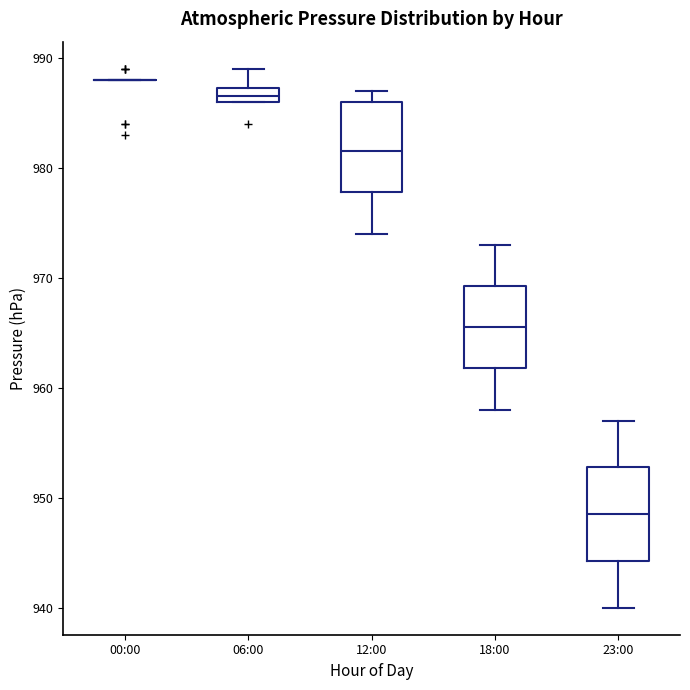

Where is the upper edge of the box for 06:00 on the y-axis? The values are not printed on the chart, so give them approximately, as read against the axis.

987